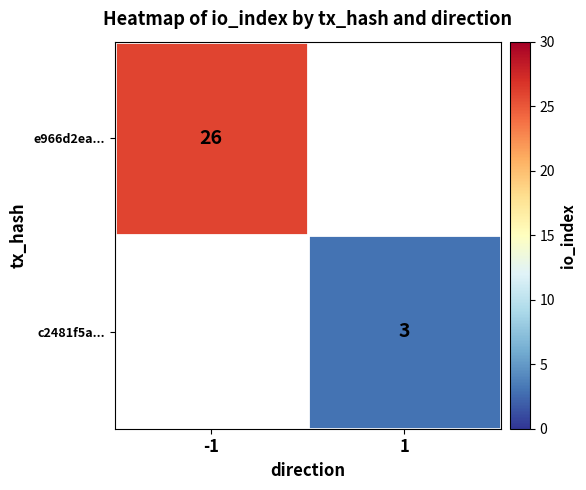

The value of c2481f5a... at 1 is 3. True or false?

True